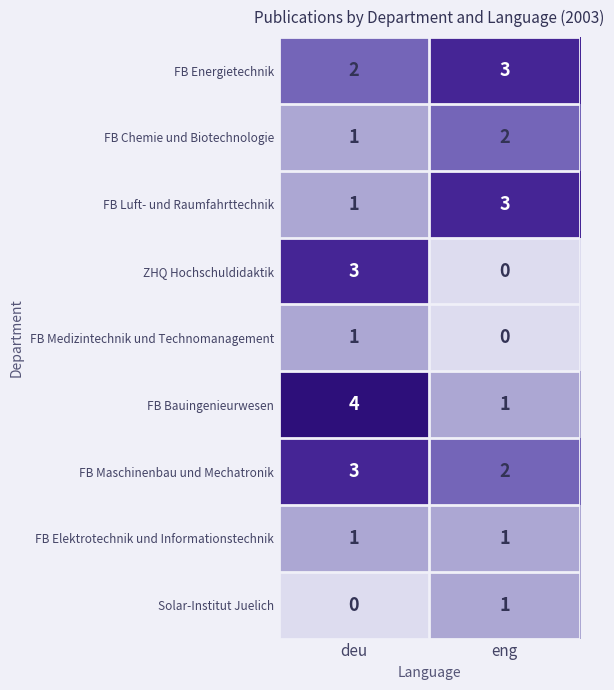

What is the difference between the highest and lowest values at deu?

4